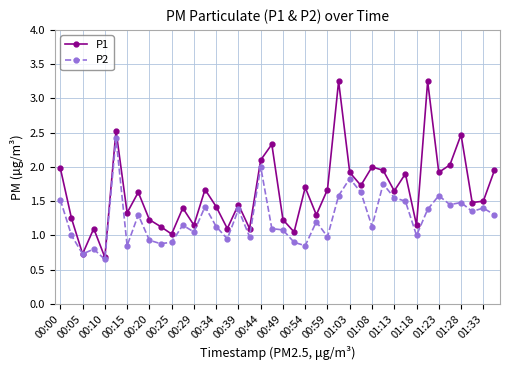

Does the chart display data point markers on the line(s)?

Yes